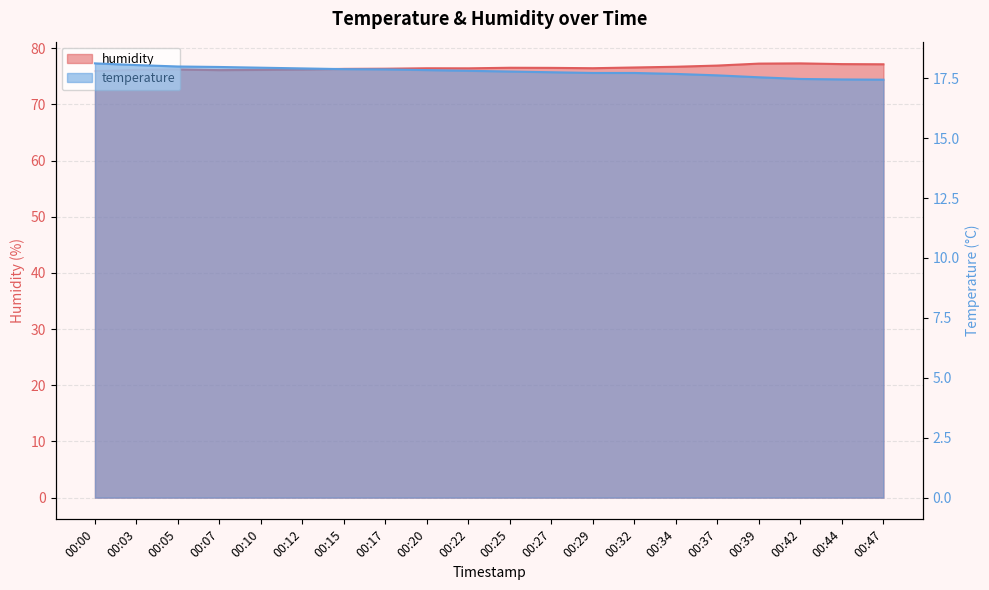

What is the value of the temperature point at the 13th from the left?

17.7